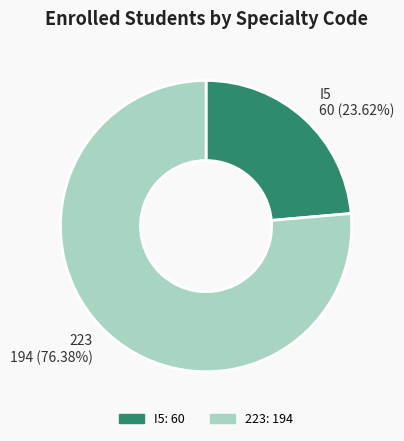

What is the ratio of the value at 223 to the value at I5?

3.2